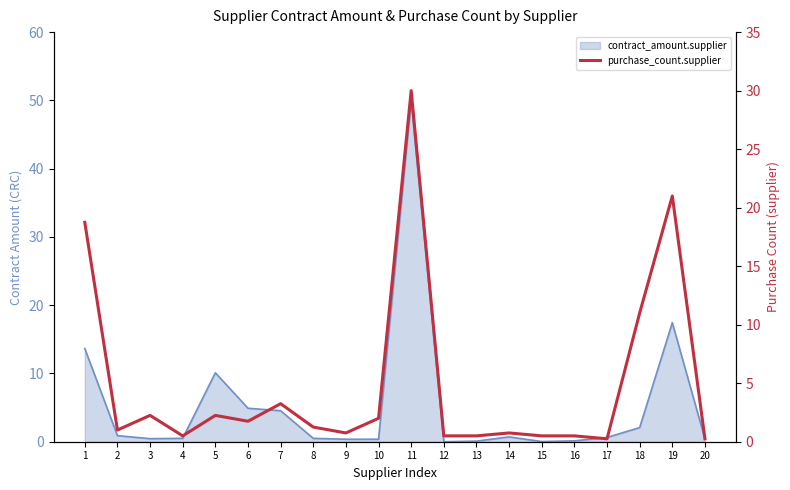

What is the difference between the maximum and minimum values in the contract_amount.supplier (line) series?

50.0